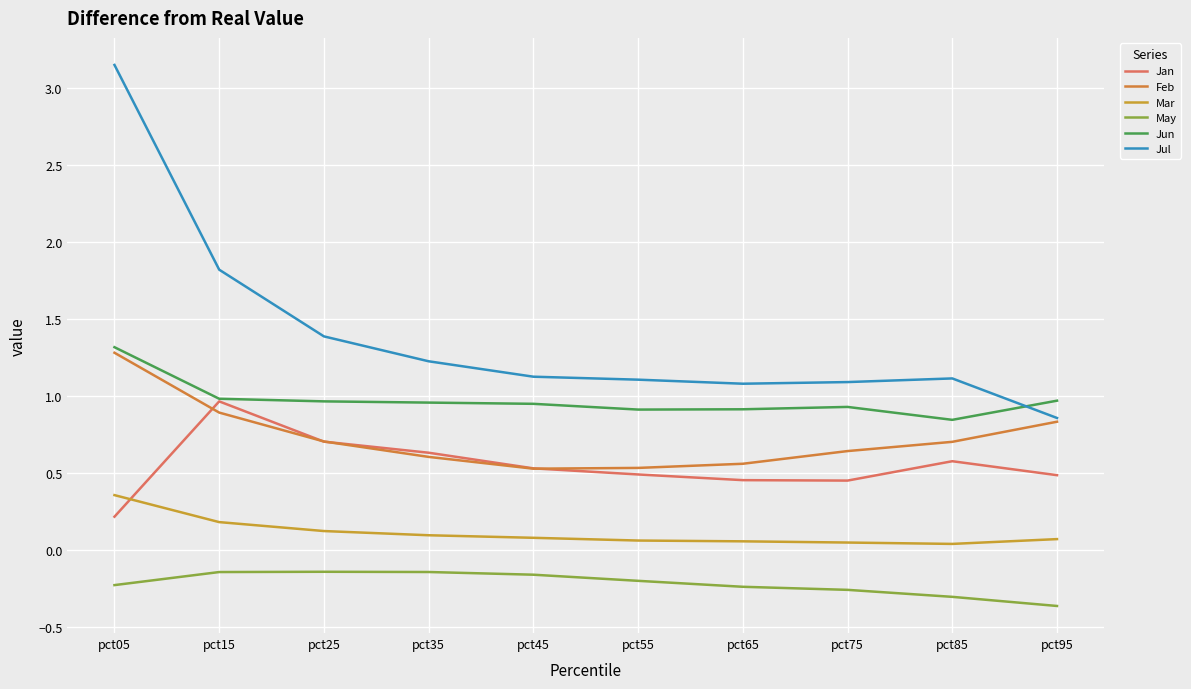

True or false: Mar and Jun cross at least once.

False